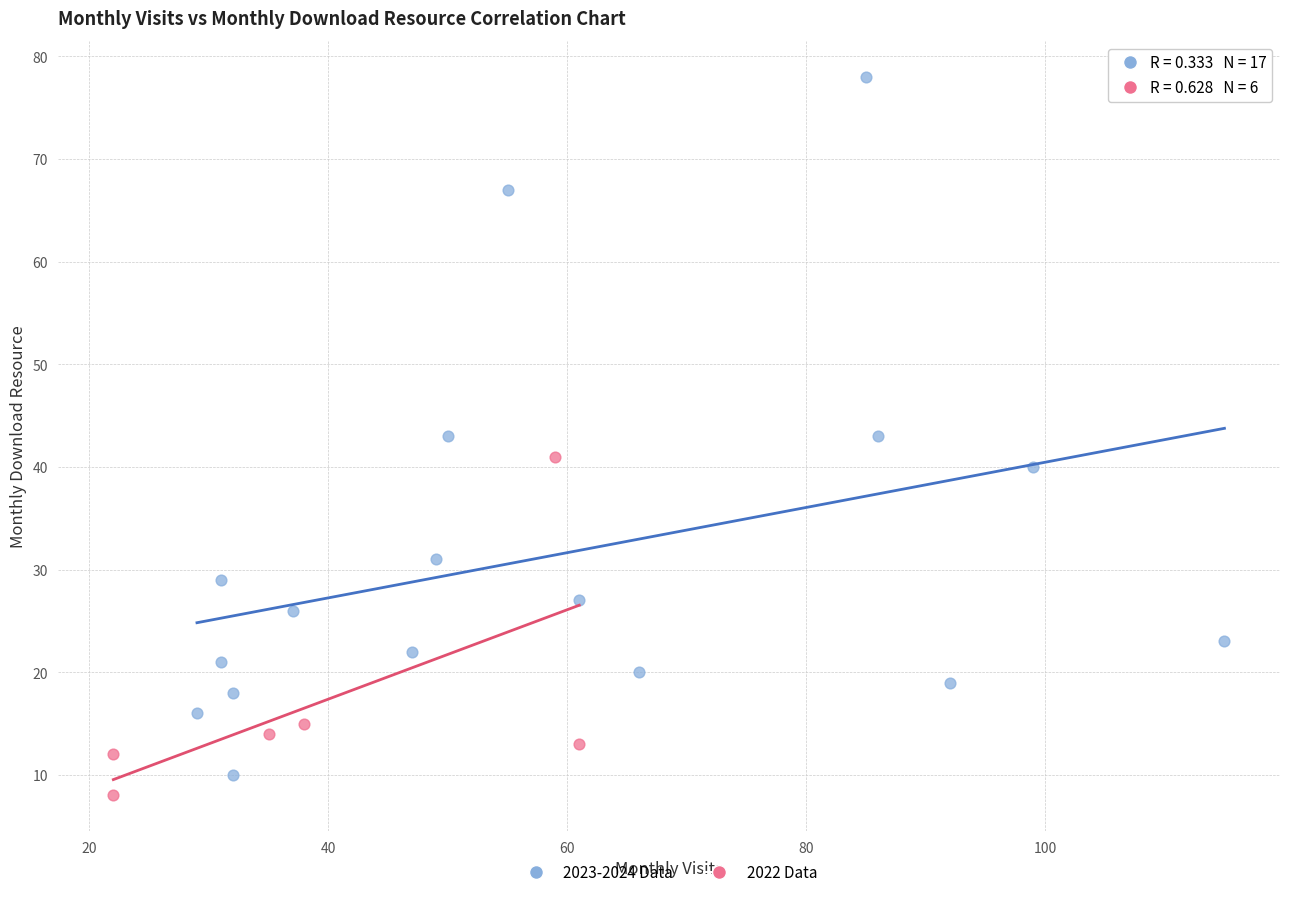

Which series has the largest Y range (max minus min)?

2023-2024 Data